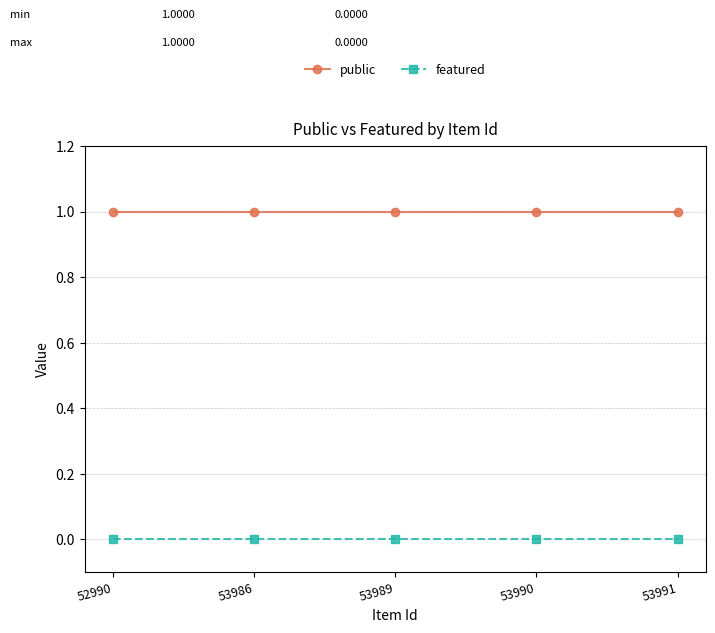

Reading left to right, list all the values displayed in this chart.

public: 1	1	1	1	1
featured: 0	0	0	0	0